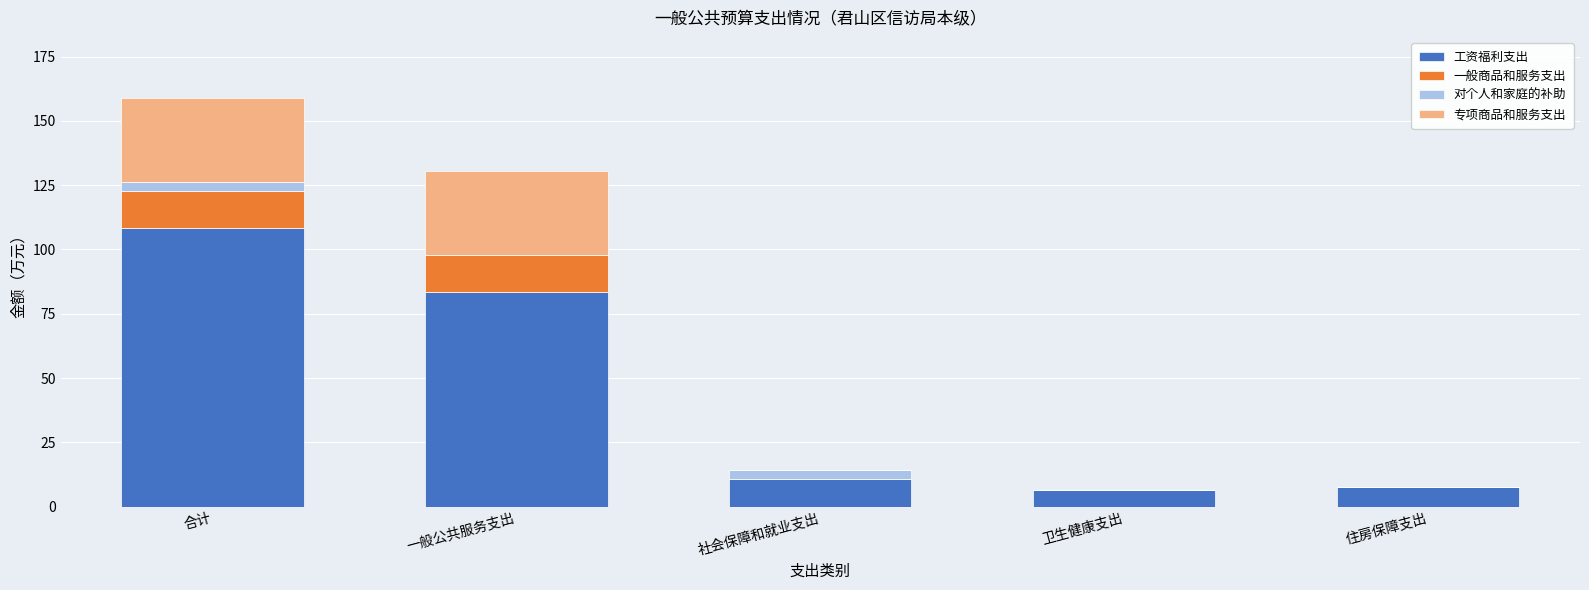

The value of 工资福利支出 at 一般公共服务支出 is 35.8. True or false?

False